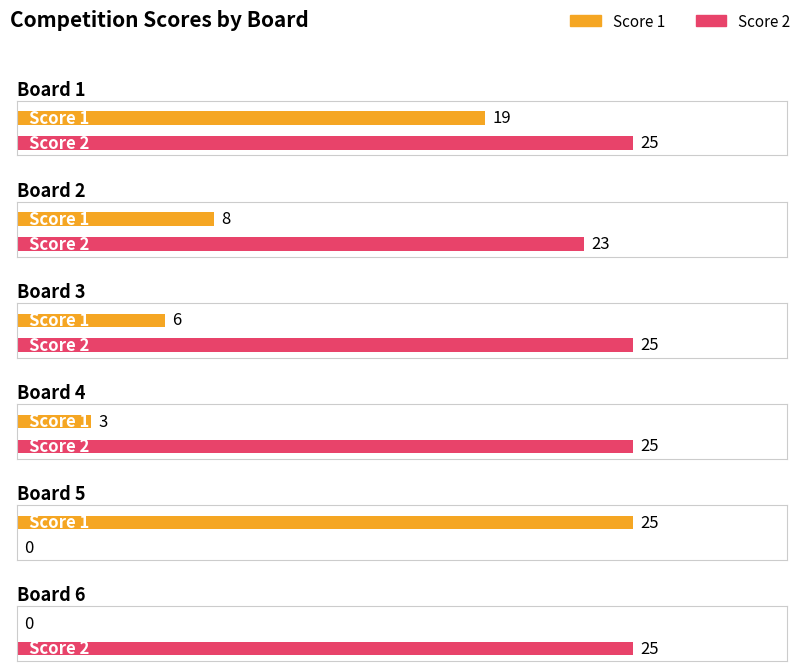

What is the highest value of the Score 2 series?

25